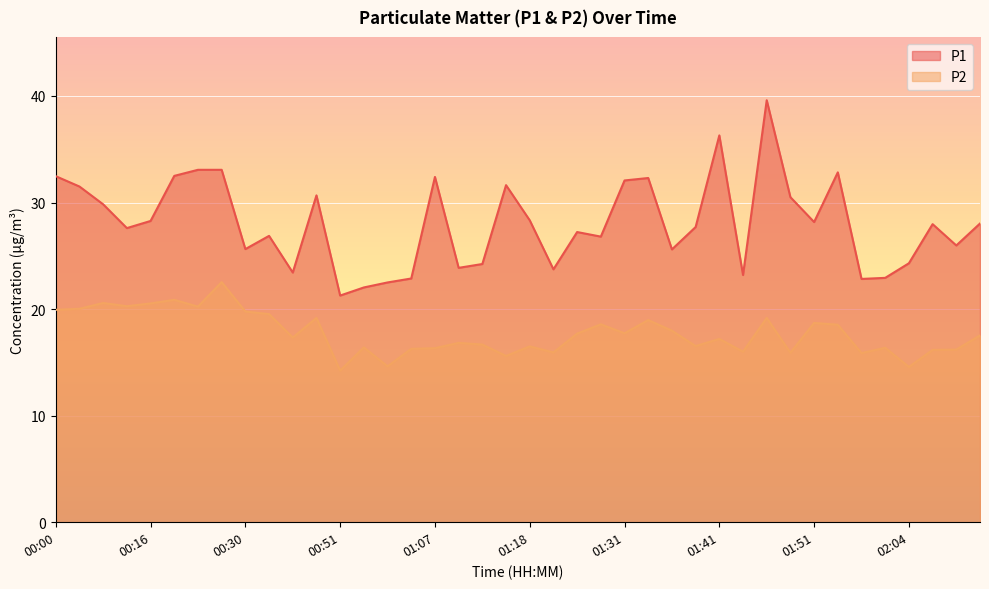

Is it true that P2 equals 17.7 at 01:26?

True